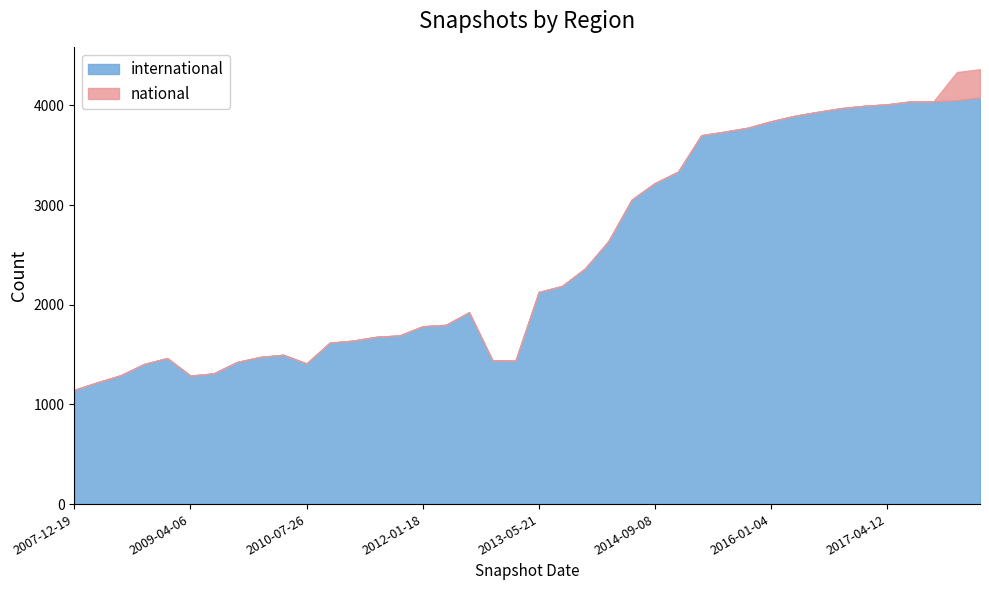

Is it true that the value at 2011-09-05 is 1692?

True